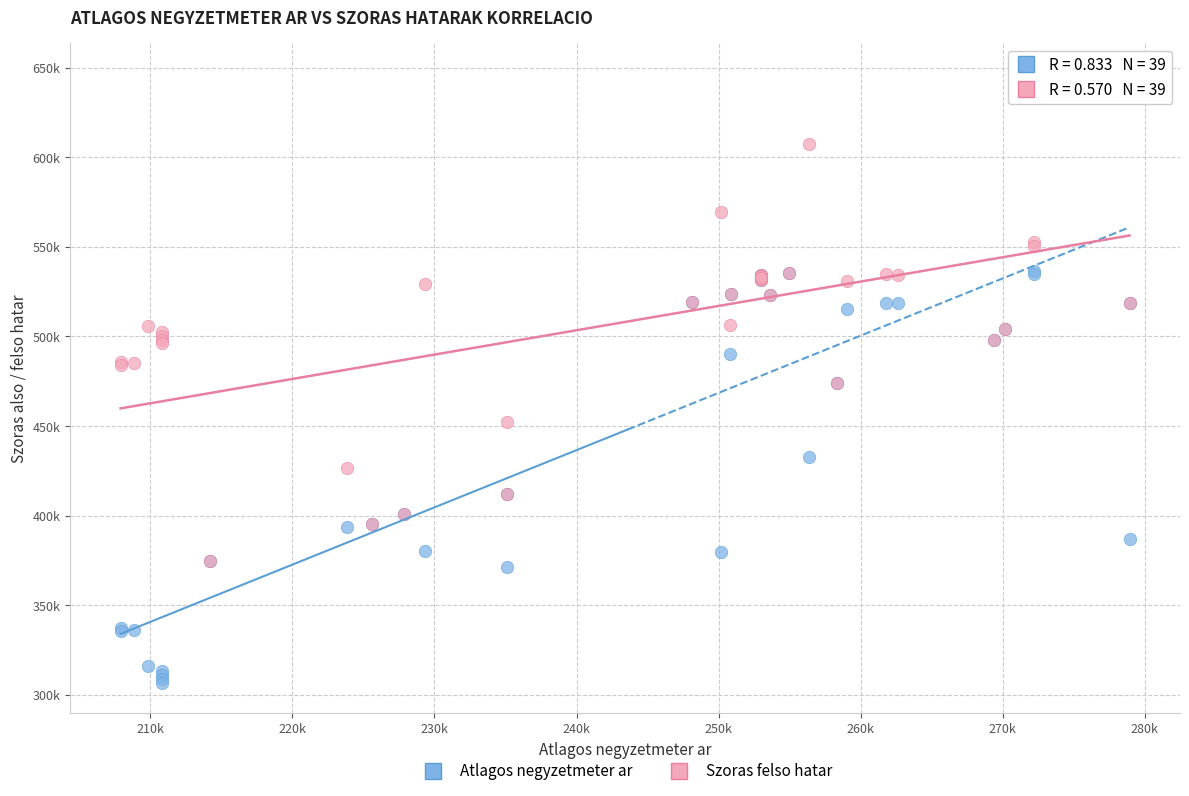

What are all the series names shown in the legend?

Atlagos negyzetmeter ar, Szoras felso hatar